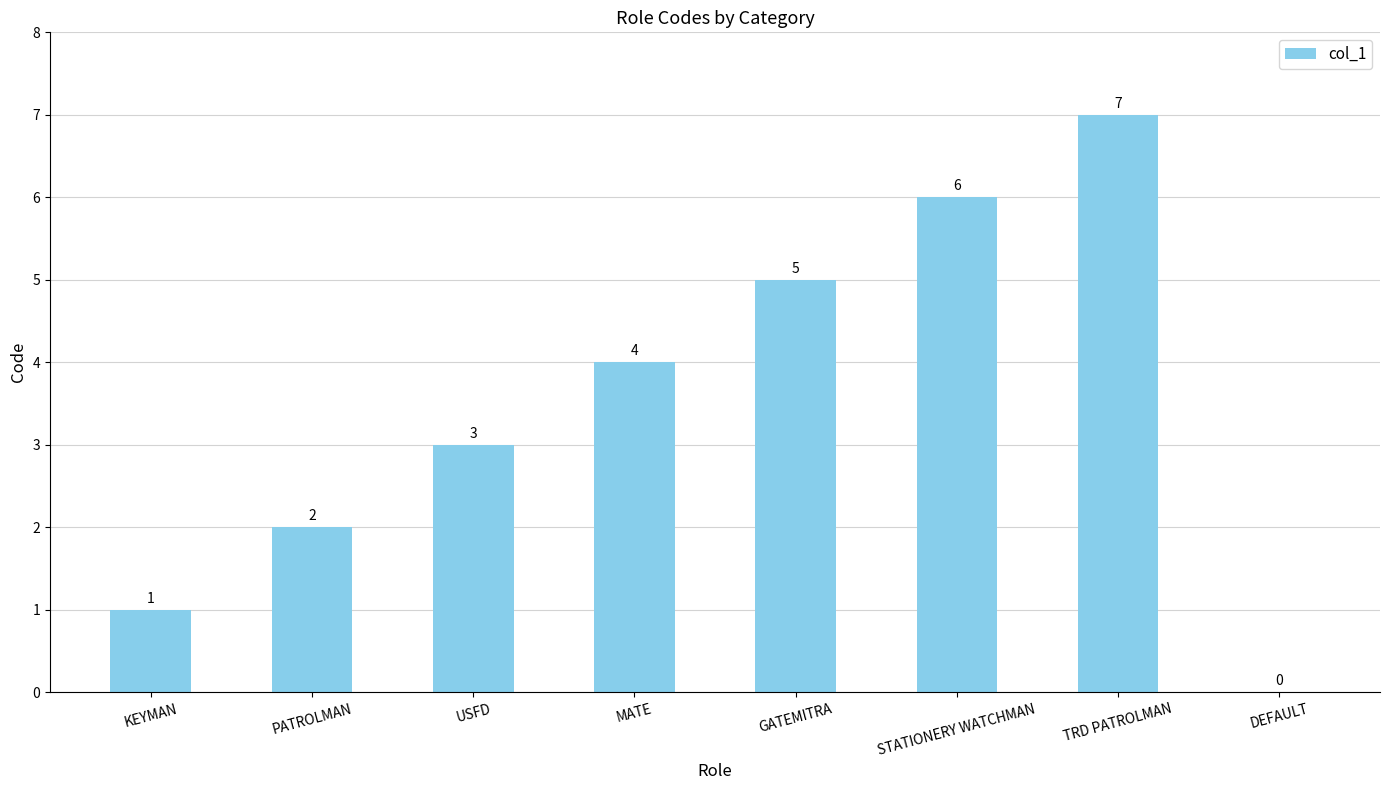

At which category does the chart reach its peak across all series?

TRD PATROLMAN